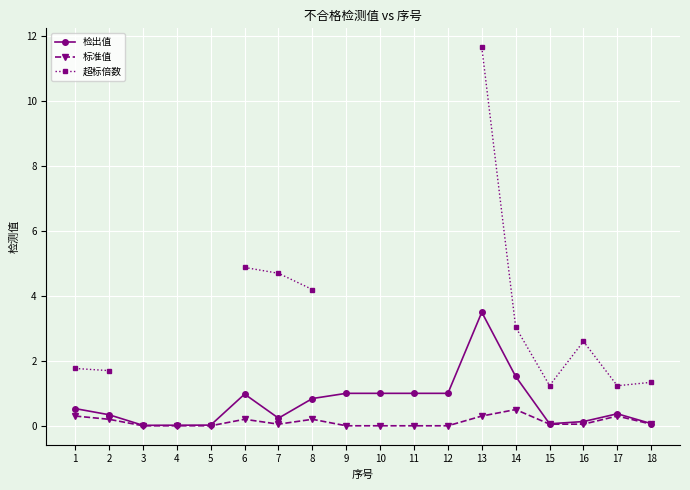

What are all the series names shown in the legend?

检出值, 标准值, 超标倍数